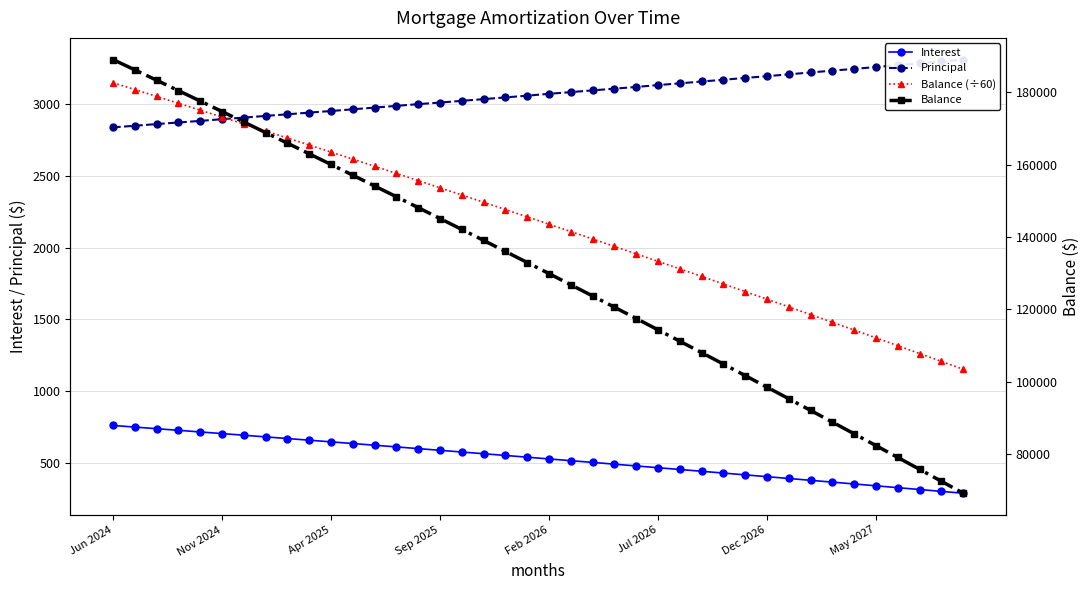

How many distinct data groups are displayed?

4